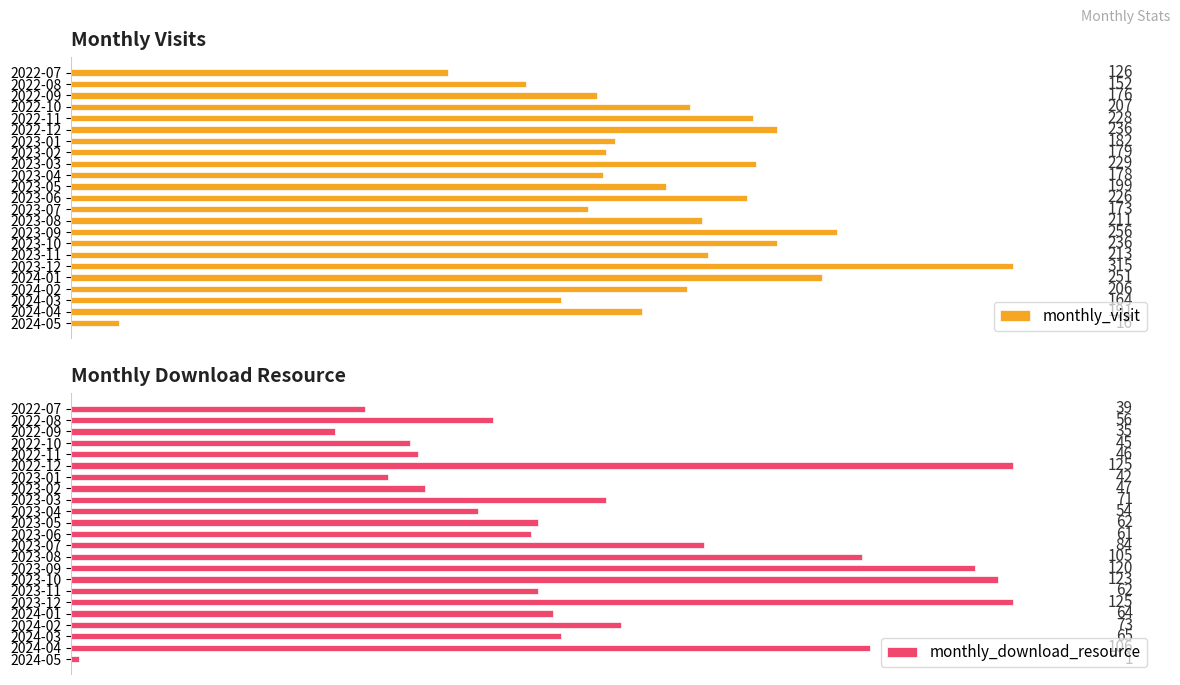

What is the lowest value of the monthly_visit series?

16